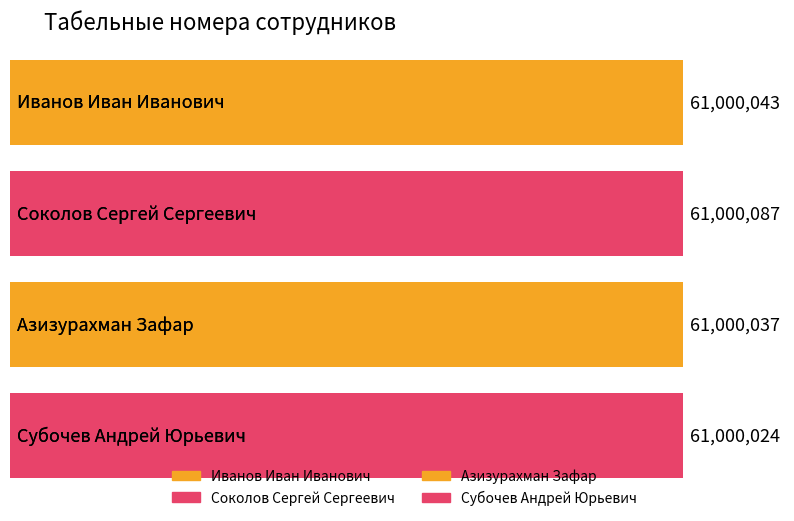

What is the ratio of the value at Иванов Иван Иванович to the value at Соколов Сергей Сергеевич?

1.0